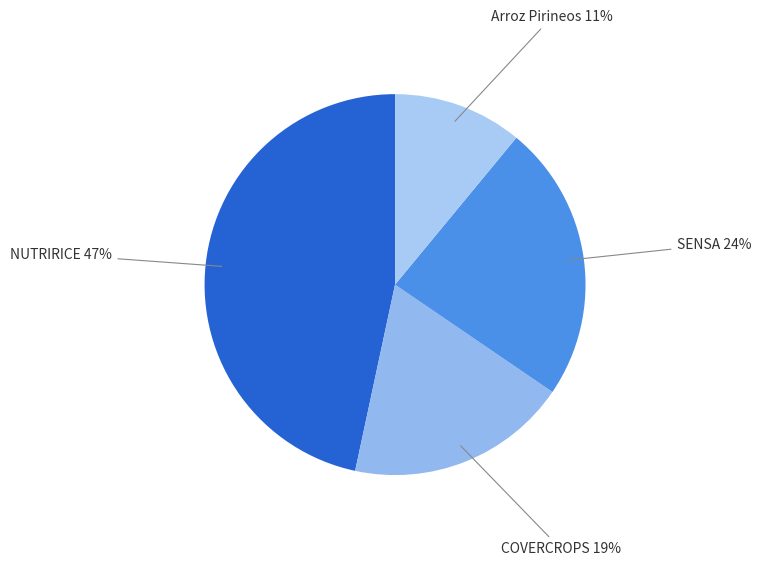

The SENSA slice represents 24% of the pie. True or false?

True